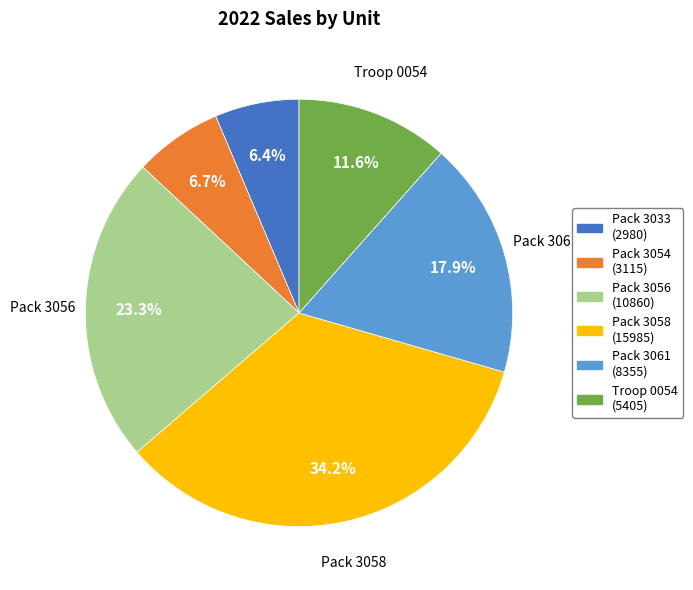

Between Pack 3054 and Troop 0054, which is larger?

Troop 0054